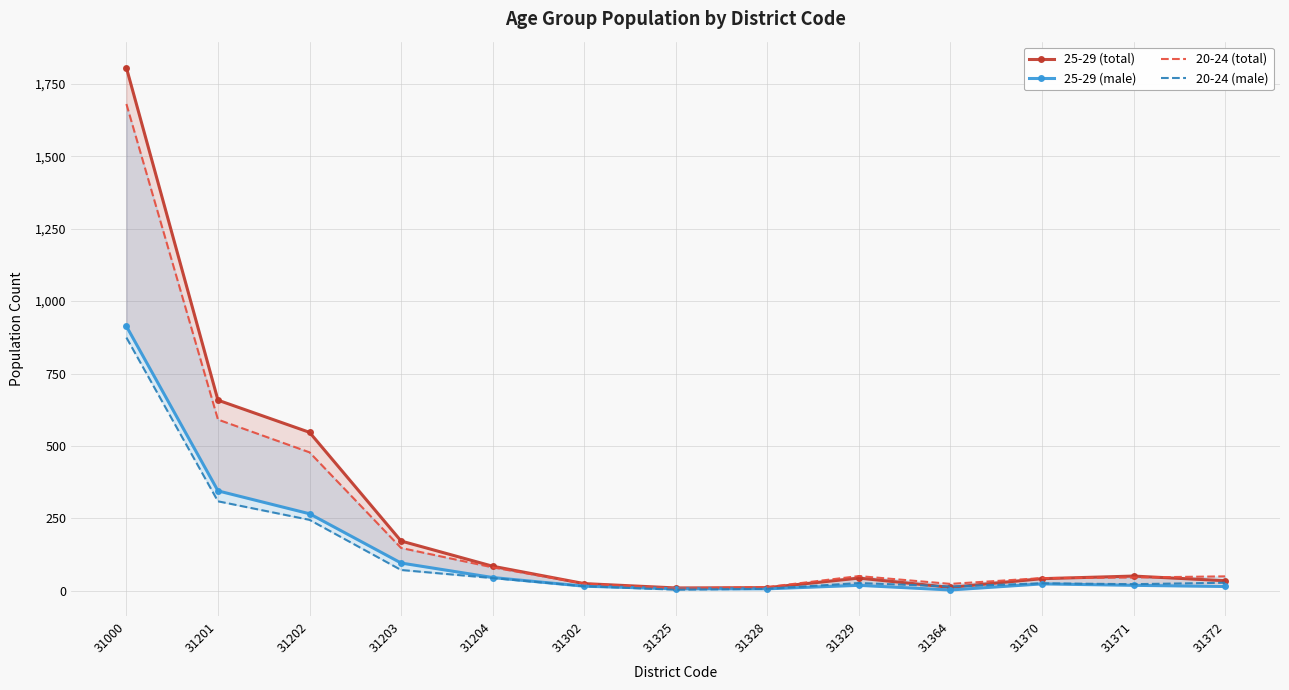

Between 31204 and 31370, which series saw the biggest shift?

25-29 (total)